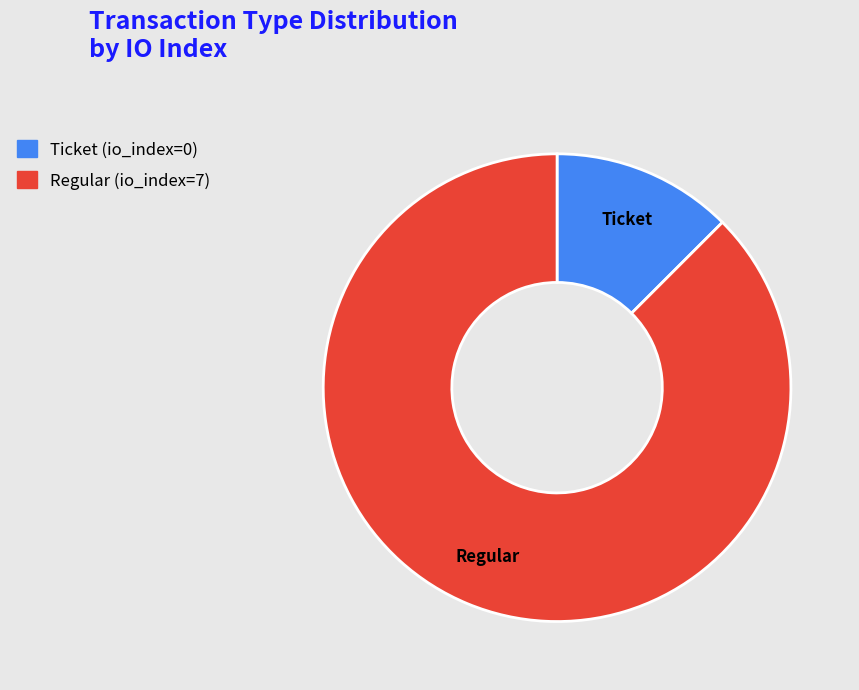

What is the smallest slice in the pie chart?

Ticket (io_index=0)